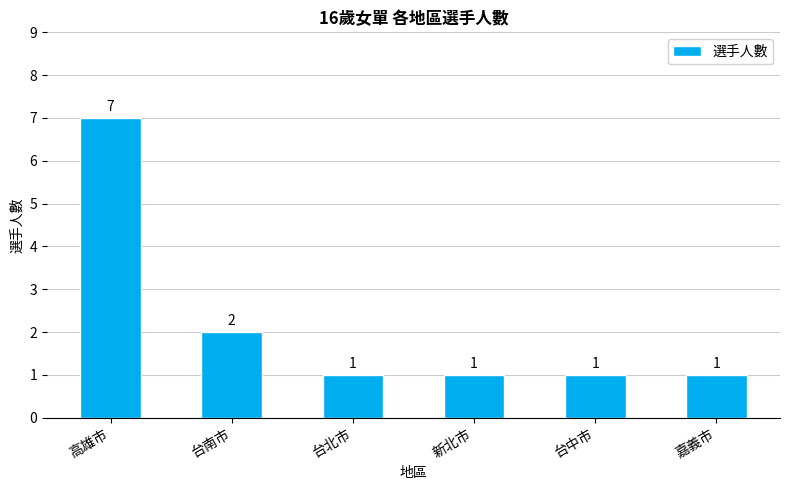

Which category has the highest value across all series?

高雄市